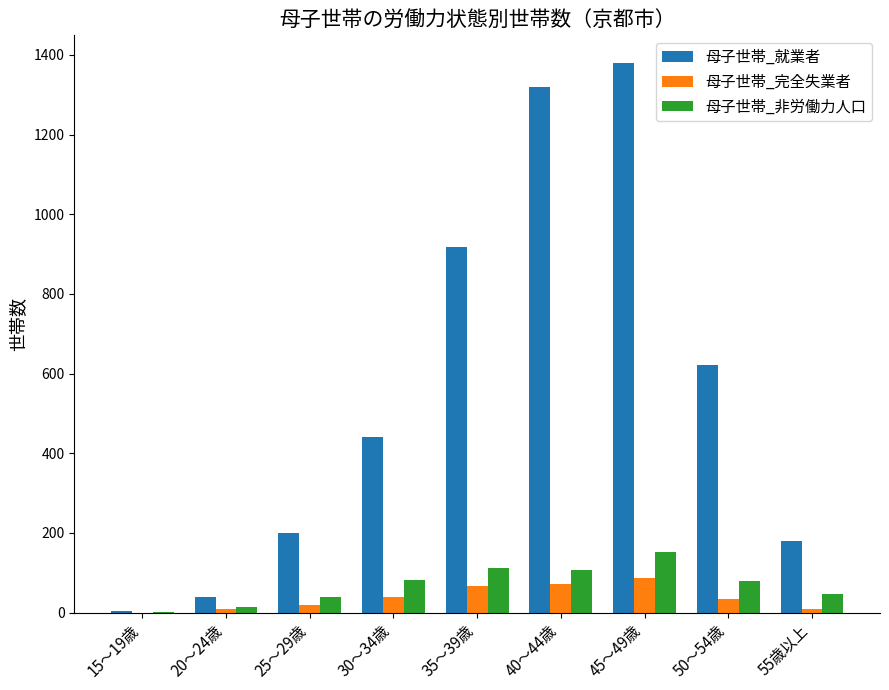

How many categories are shown in the chart?

9